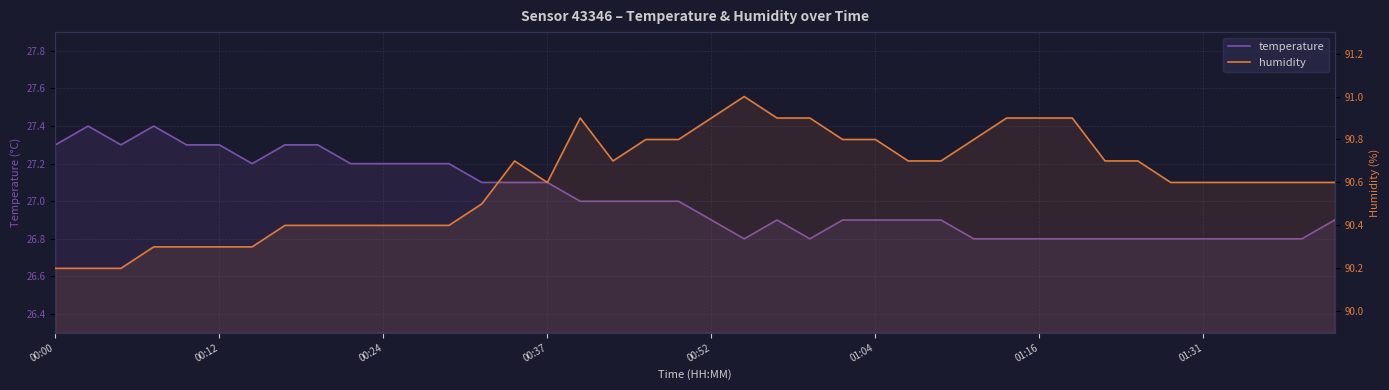

True or false: temperature and humidity intersect in this chart.

False